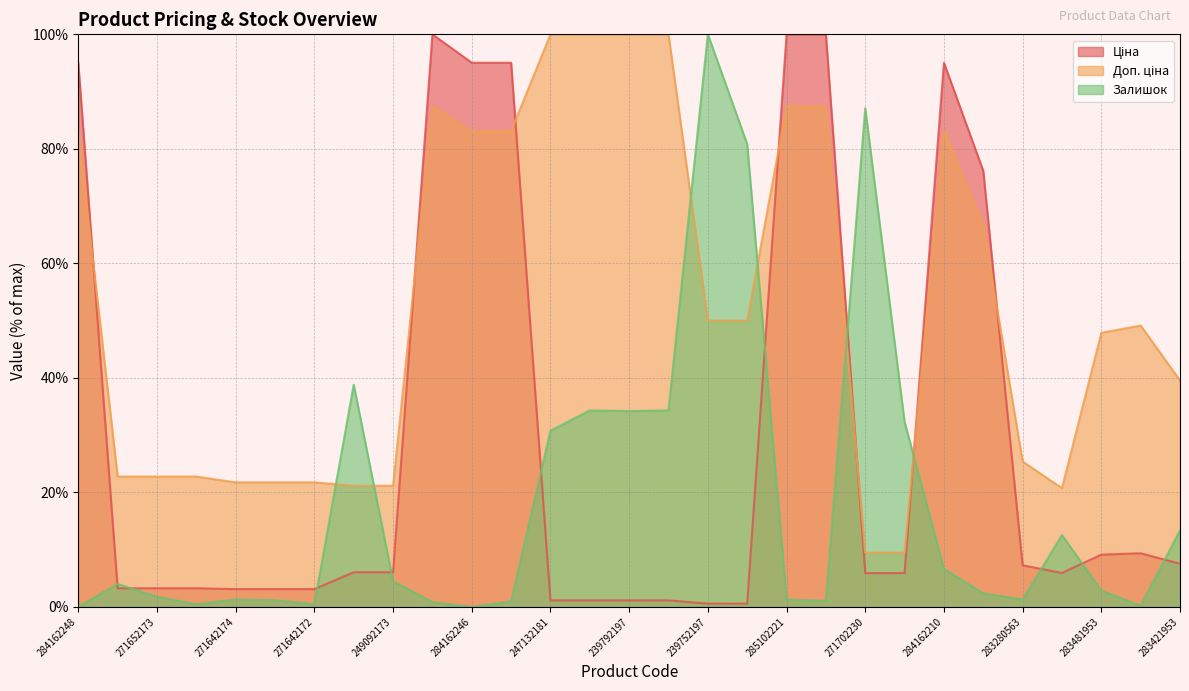

How many times do Ціна and Залишок cross each other?

11